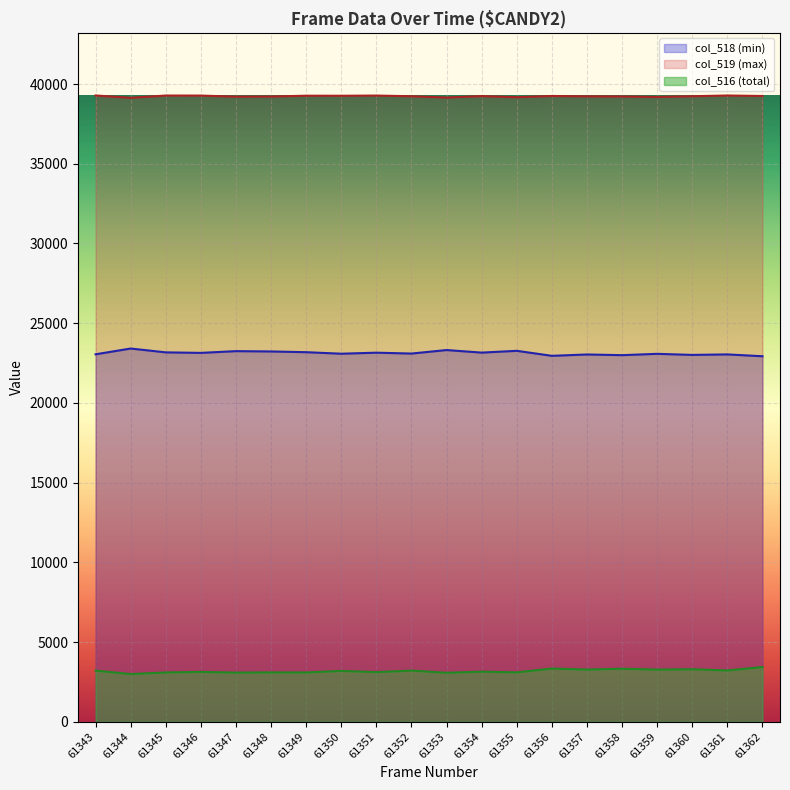

List the labels in order of col_518 (min) value, smallest first.

61362, 61356, 61358, 61360, 61357, 61361, 61343, 61359, 61350, 61352, 61346, 61351, 61354, 61345, 61349, 61348, 61347, 61355, 61353, 61344